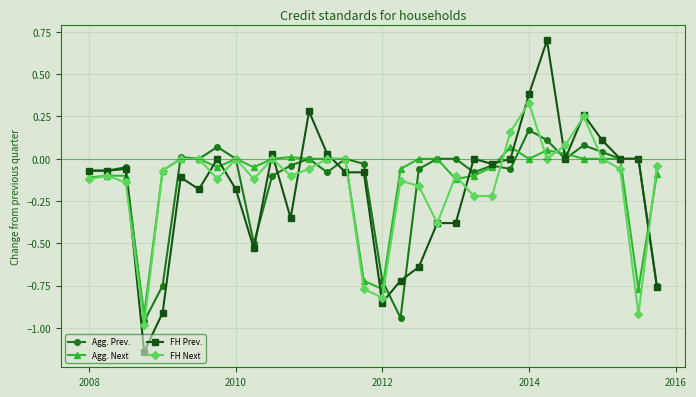

What is the greatest value displayed?

0.7